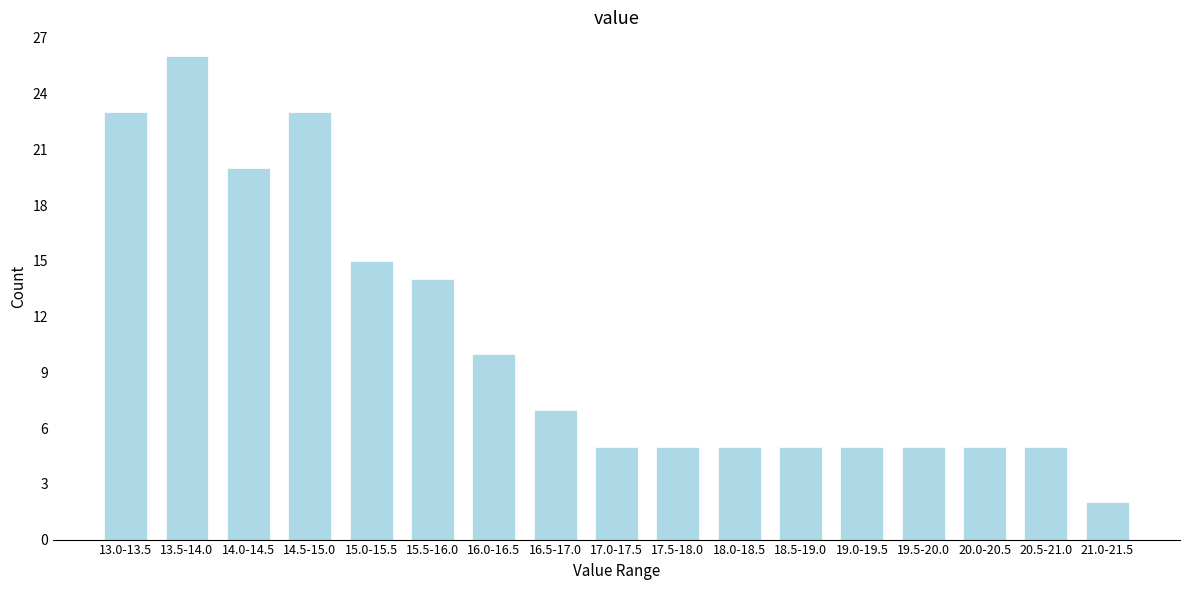

Reading left to right, what are all the values shown in this chart?

13.0-13.5=23	13.5-14.0=26	14.0-14.5=20	14.5-15.0=23	15.0-15.5=15	15.5-16.0=14	16.0-16.5=10	16.5-17.0=7	17.0-17.5=5	17.5-18.0=5	18.0-18.5=5	18.5-19.0=5	19.0-19.5=5	19.5-20.0=5	20.0-20.5=5	20.5-21.0=5	21.0-21.5=2